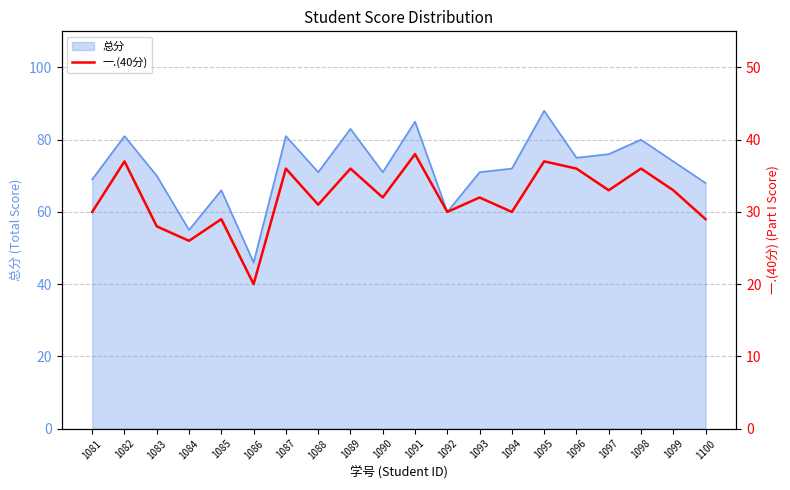

What is the minimum value shown in the chart?

20